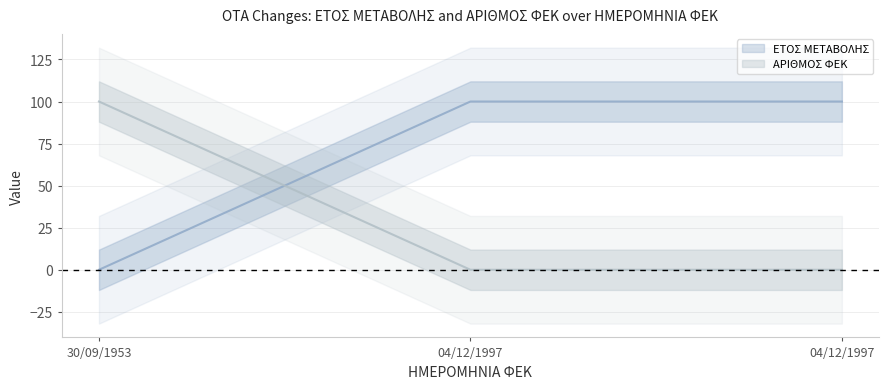

Is this an area chart (filled region under the line)?

No